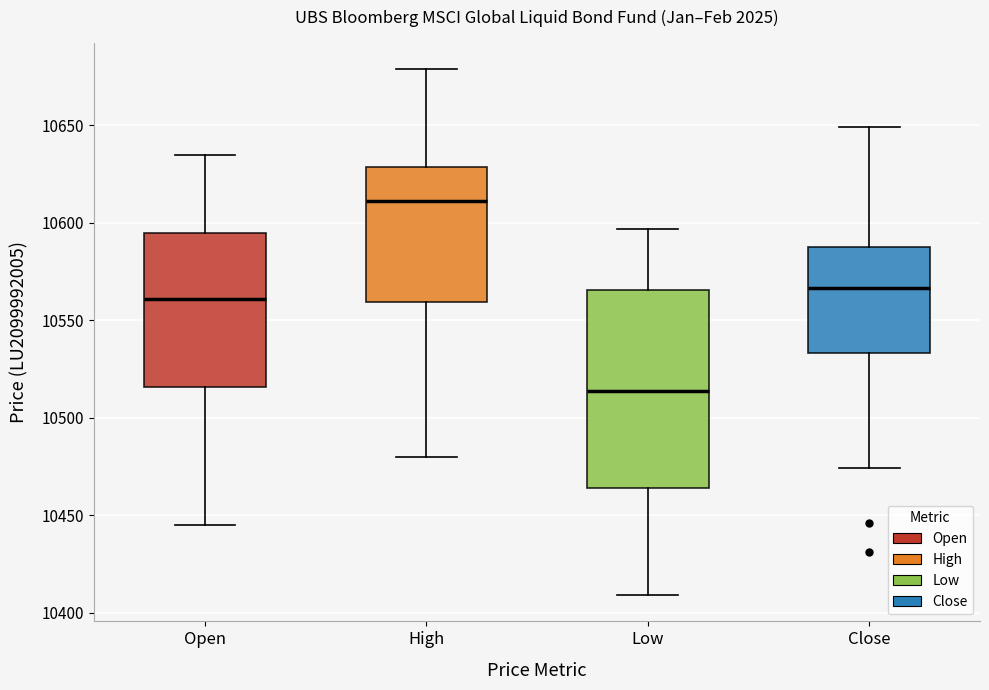

Which box is the tallest, from its lower edge to its upper edge?

Low